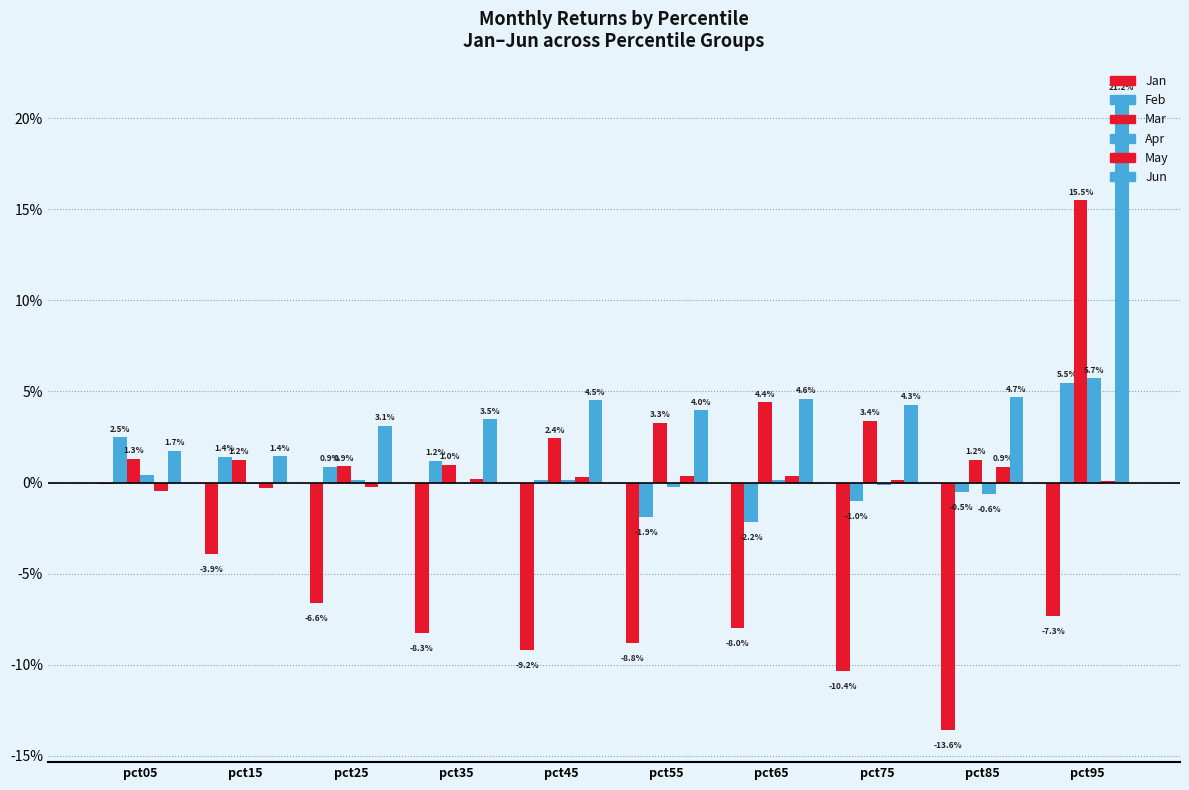

Which category has the lowest value across all series?

pct85